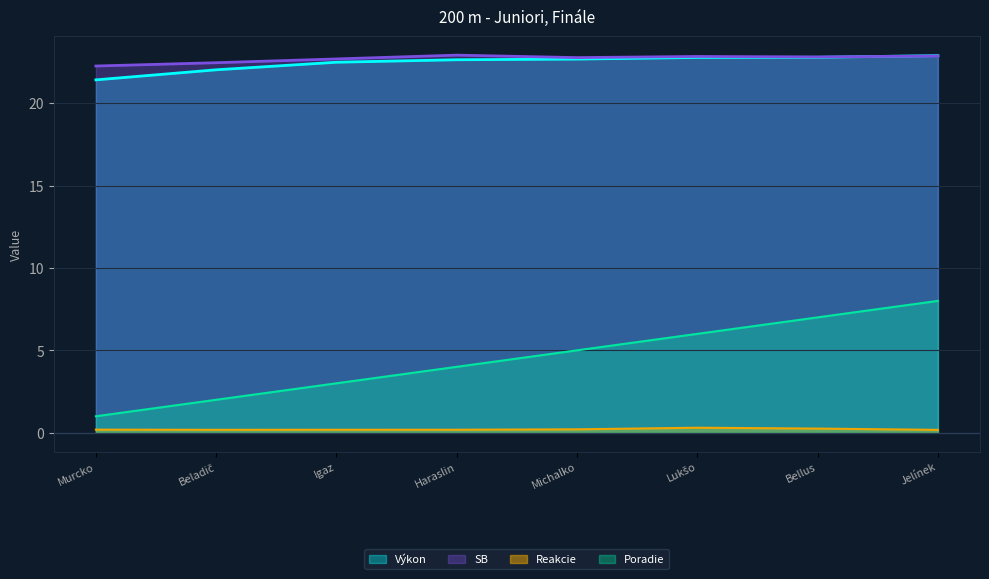

Is it true that SB equals 22.8 at Bellus?

True